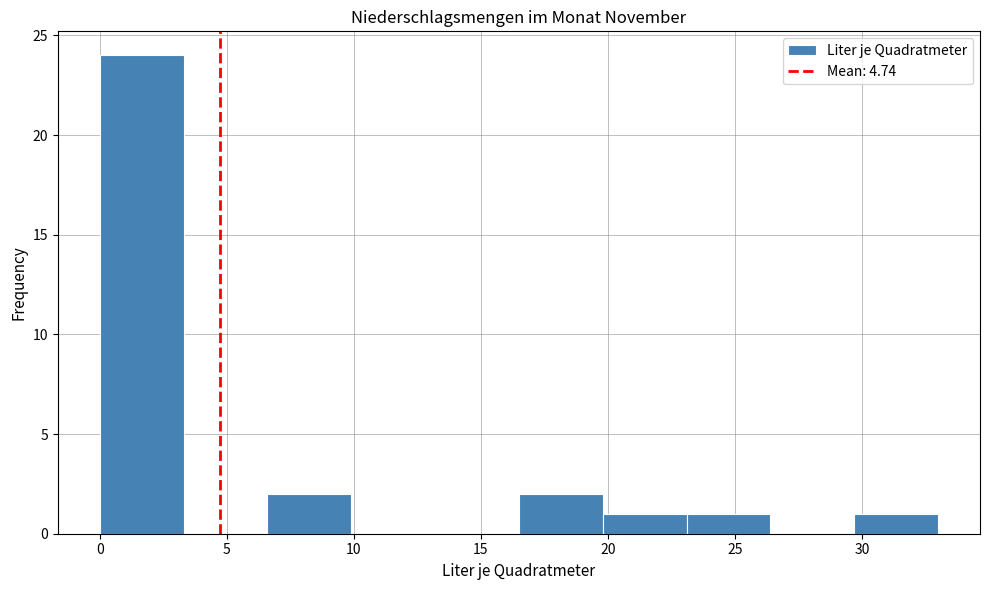

Reading left to right, transcribe this chart: for each bar, give the range it covers on the x-axis and its height. Neither the bar edges nor the heights are printed on the chart, so give them approximately, as read against the axes.

0.0 to 3.3: 24
3.3 to 6.6: 0
6.6 to 9.9: 2
9.9 to 13.2: 0
13.2 to 16.5: 0
16.5 to 19.8: 2
19.8 to 23.1: 1
23.1 to 26.4: 1
26.4 to 29.7: 0
29.7 to 33.0: 1